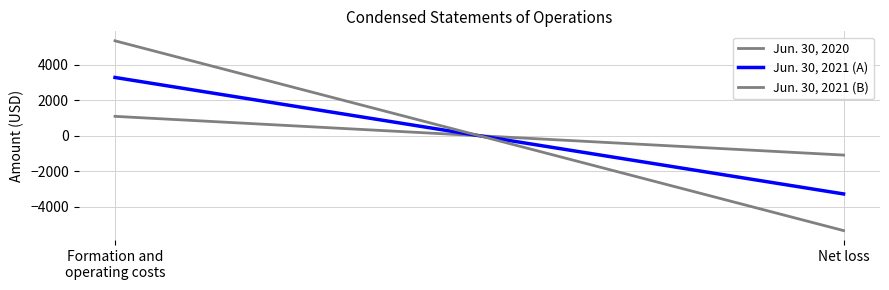

What is the total value across all series at Formation and
operating costs?

9729